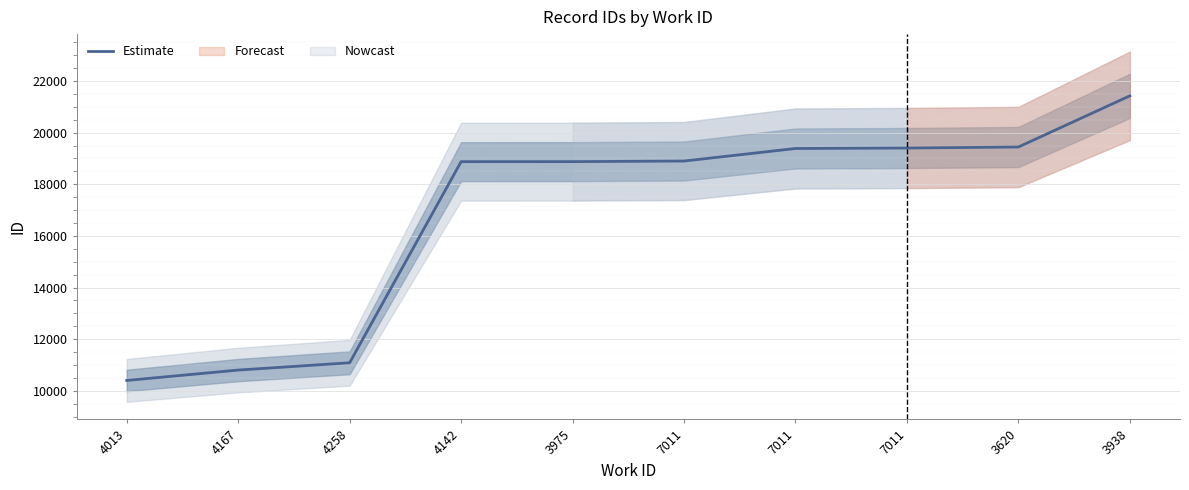

At which category does the chart reach its minimum across all series?

4013